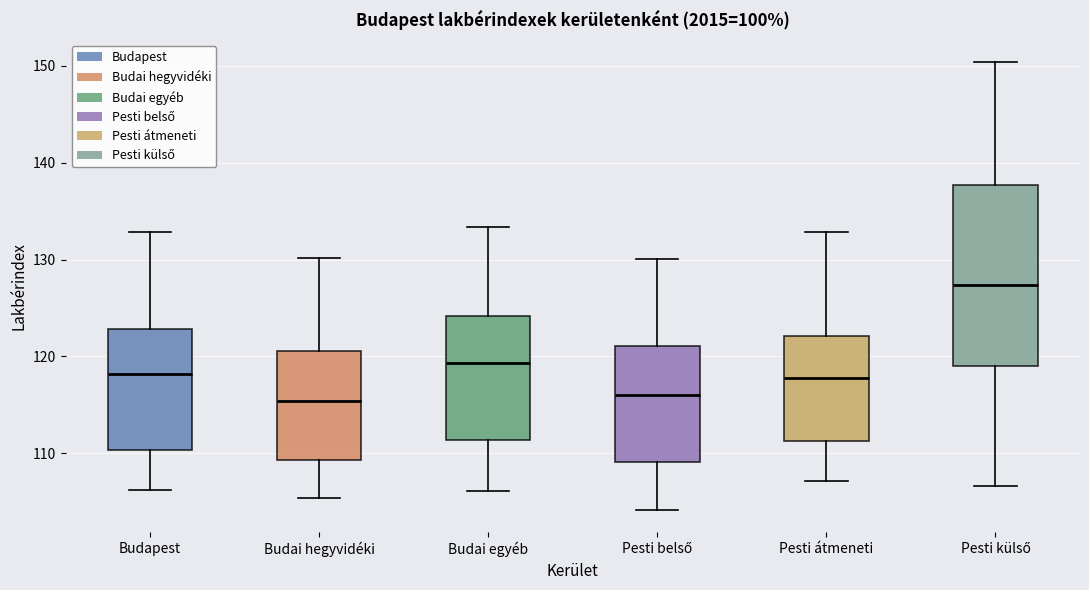

Where does the upper whisker of the box for Budai hegyvidéki end on the y-axis? The values are not printed on the chart, so give them approximately, as read against the axis.

130